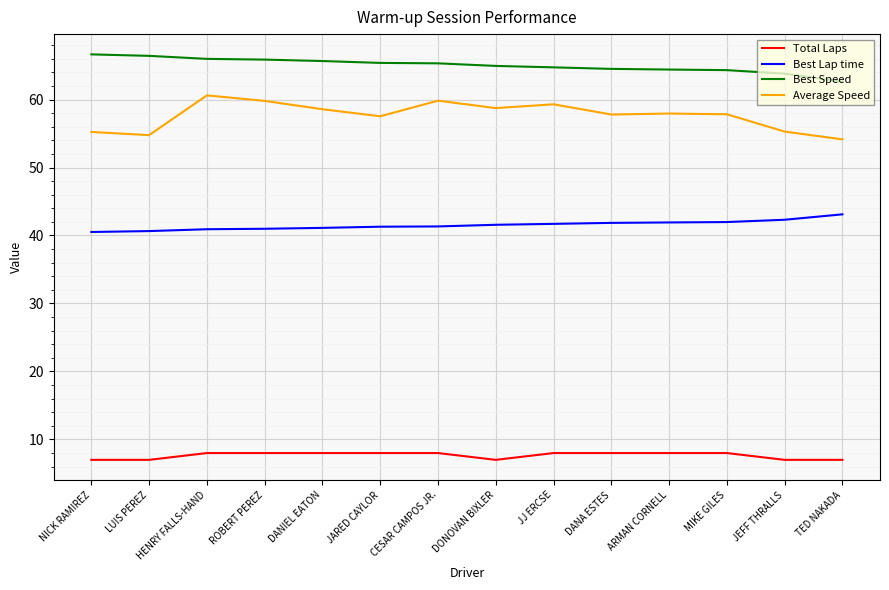

Which category has the lowest value in the Average Speed series?

TED NAKADA